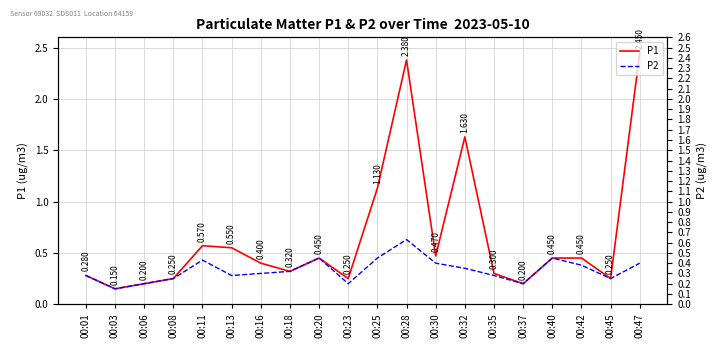

What is the lowest value of the P1 series?

0.1